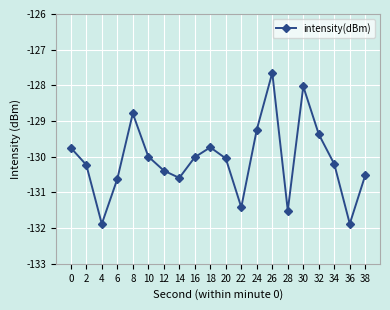

What is the change in value from 10 to 14?

-0.6